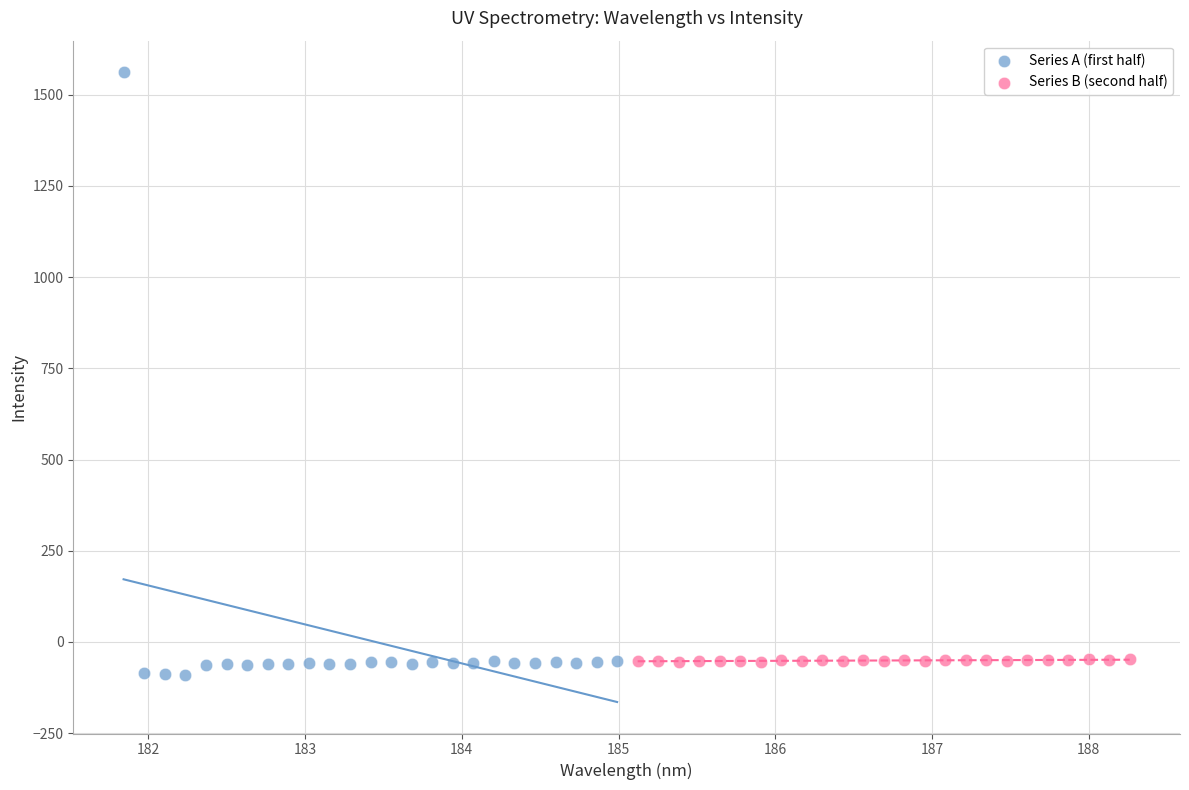

Which series reaches the maximum Y coordinate?

Series A (first half)